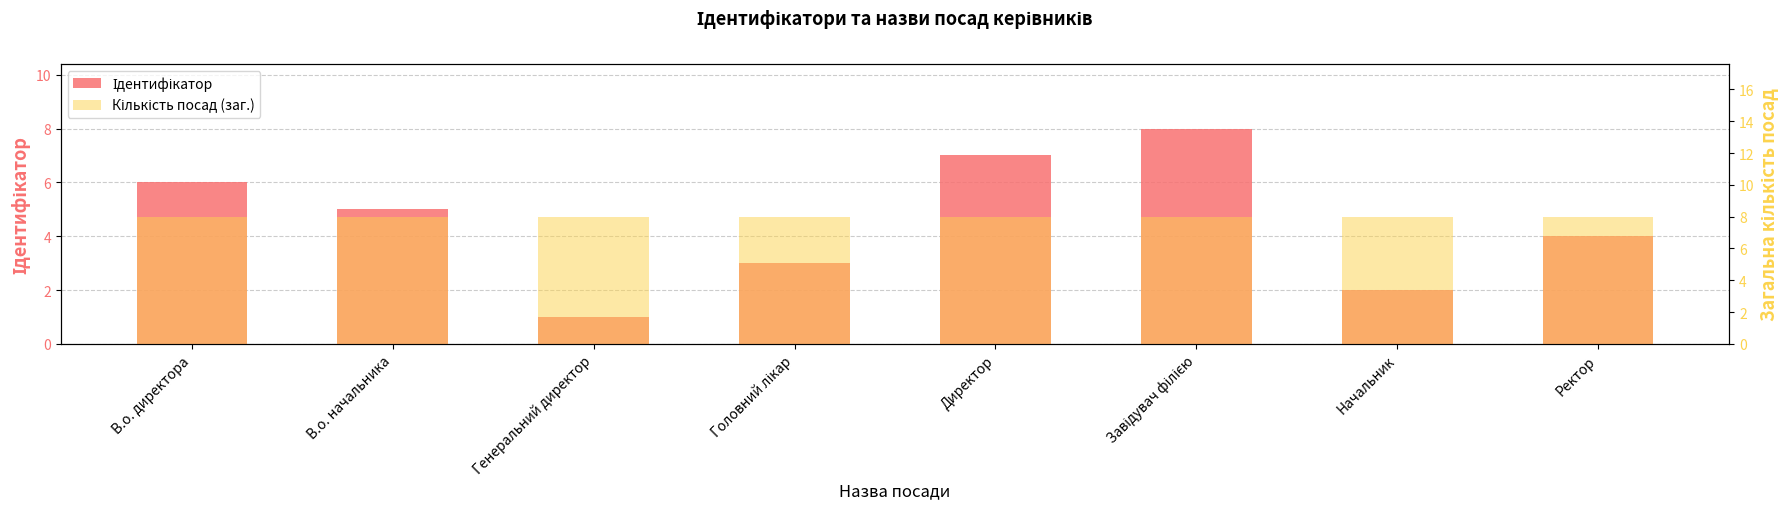

Reading right to left, list all the values displayed in this chart.

Ідентифікатор: Ректор=4	Начальник=2	Завідувач філією=8	Директор=7	Головний лікар=3	Генеральний директор=1	В.о. начальника=5	В.о. директора=6
Кількість посад (заг.): Ректор=8	Начальник=8	Завідувач філією=8	Директор=8	Головний лікар=8	Генеральний директор=8	В.о. начальника=8	В.о. директора=8